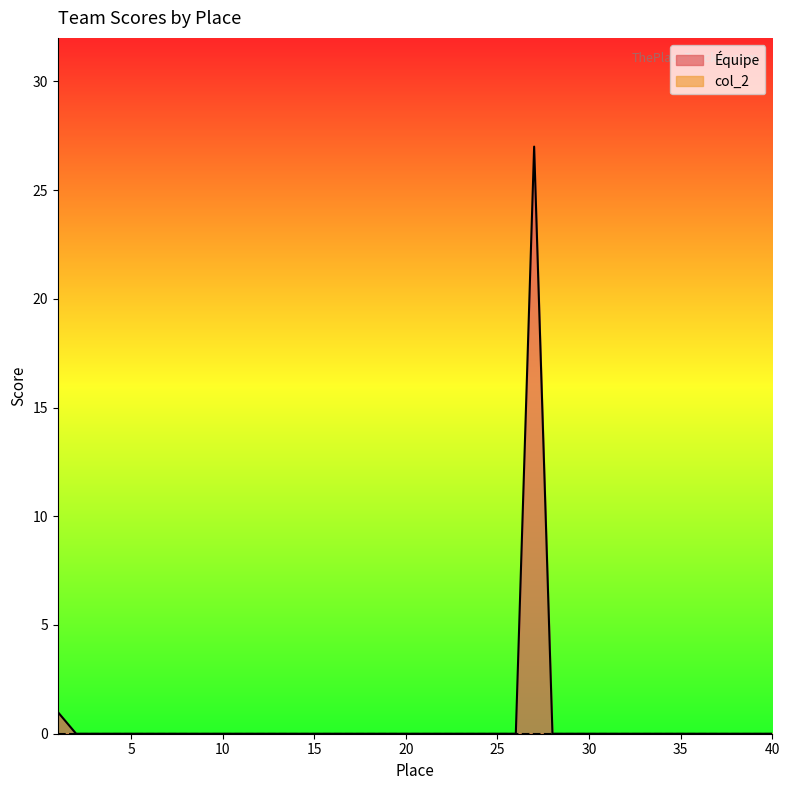

True or false: the data shows -11 at 29.

False